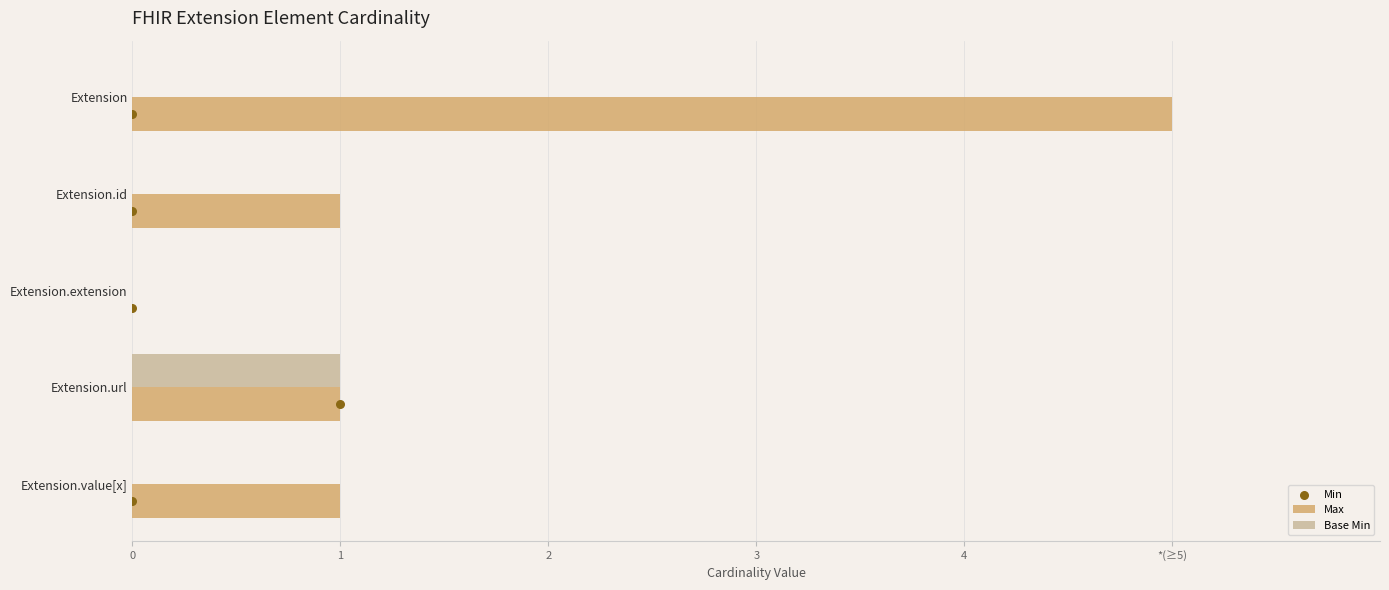

What are all the series names shown in the legend?

Max, Base Min, Min